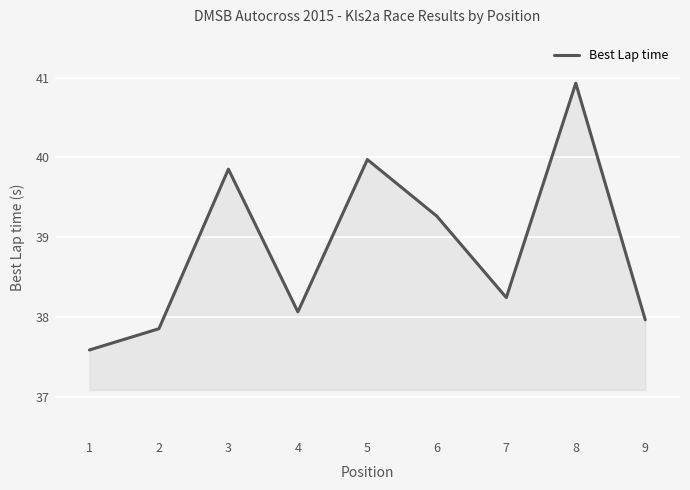

Approximately how many times larger is the value at 2 compared to 4?

1.0